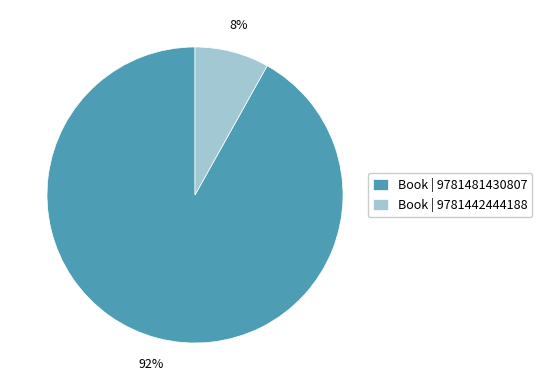

What percentage is the Book | 9781481430807 slice, to the nearest percent?

92%